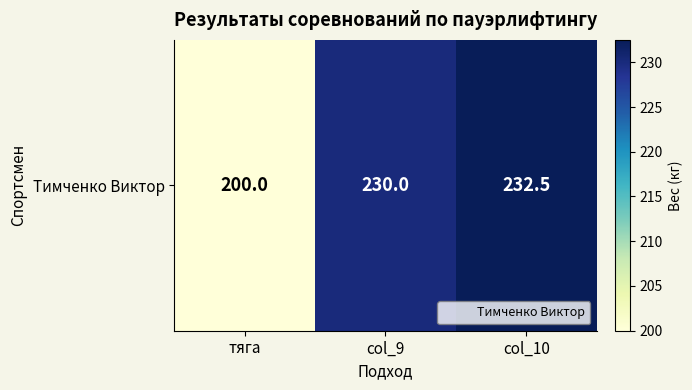

What is the change in value from тяга to col_10?

+32.5